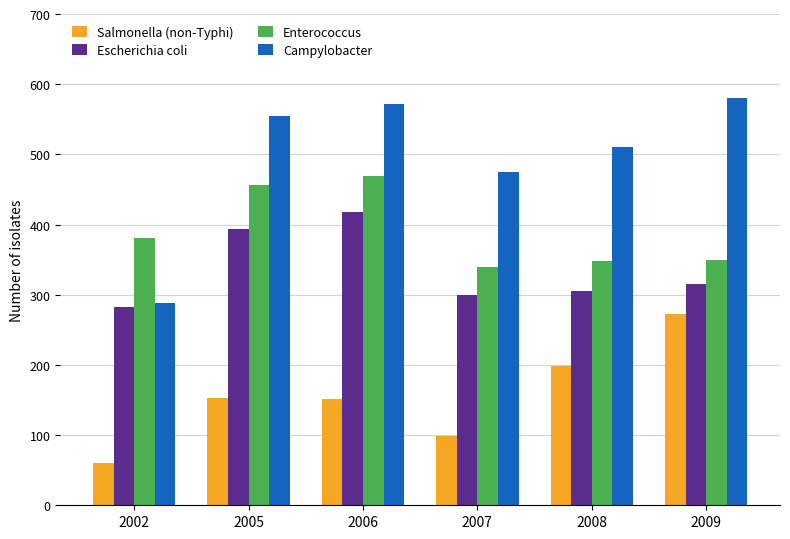

What is the sum of the Enterococcus values at 2008 and 2006?

817